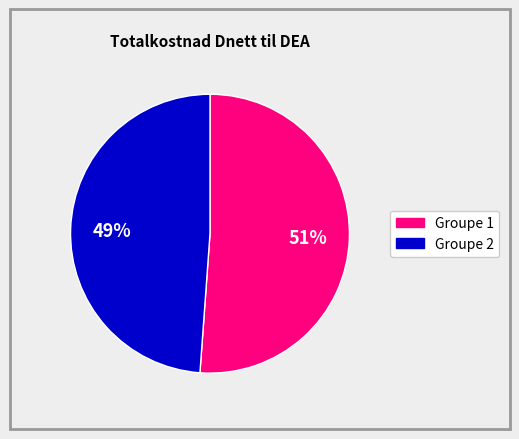

To the nearest percent, what is the average slice percentage?

50%